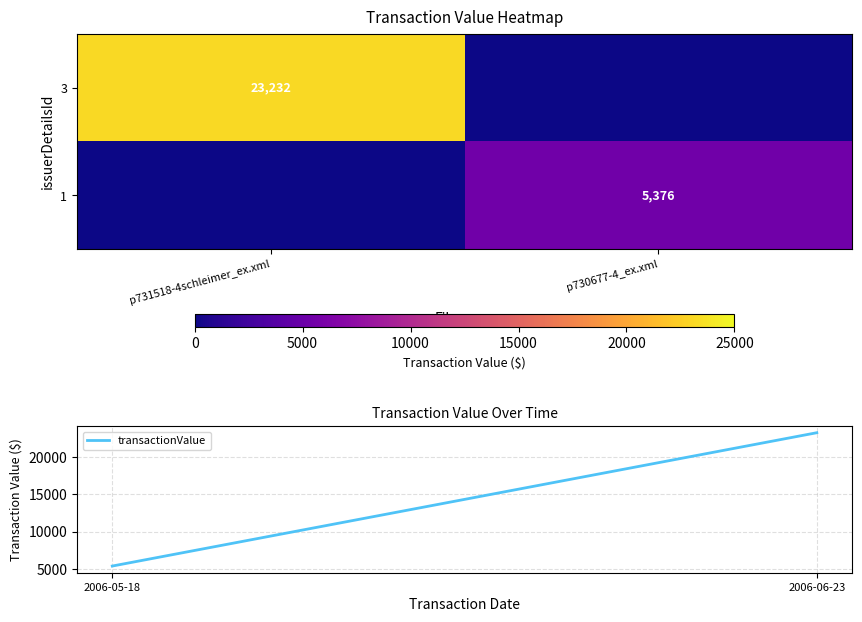

Is it true that 3 equals 8458 at p731518-4schleimer_ex.xml?

False